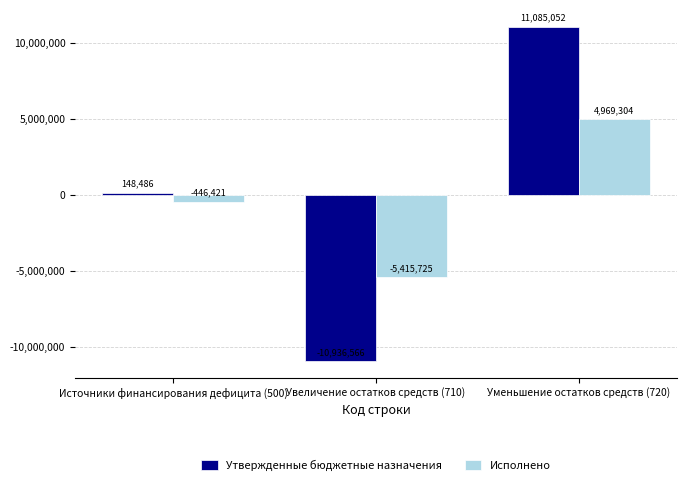

Read the Утвержденные бюджетные назначения value at Уменьшение остатков средств (720).

11085051.6